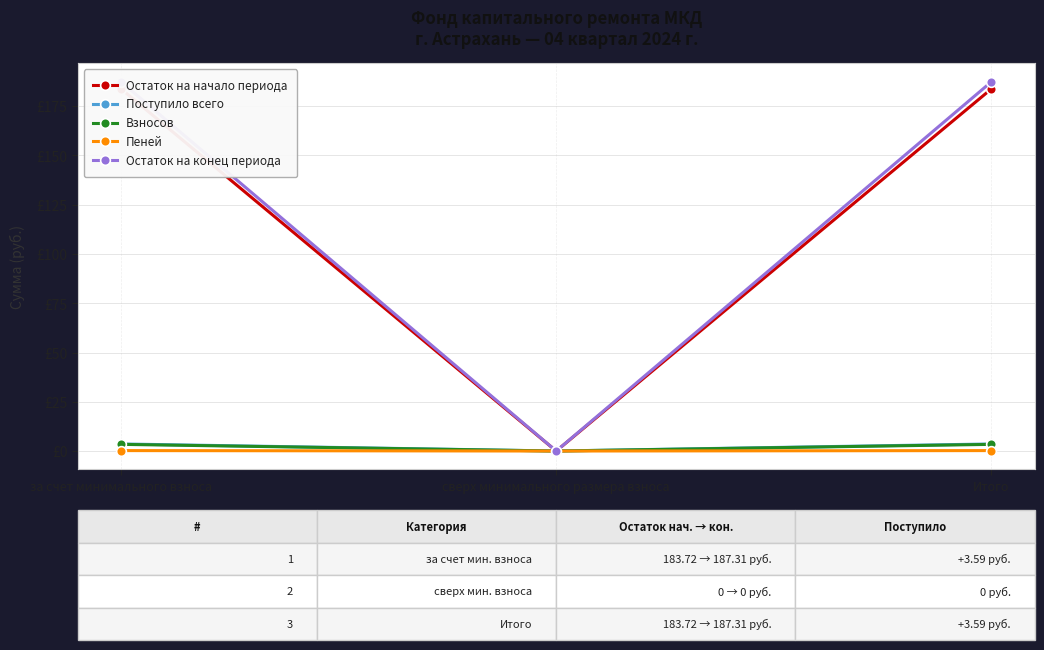

The value of Остаток на начало периода at Итого is 183.7. True or false?

True